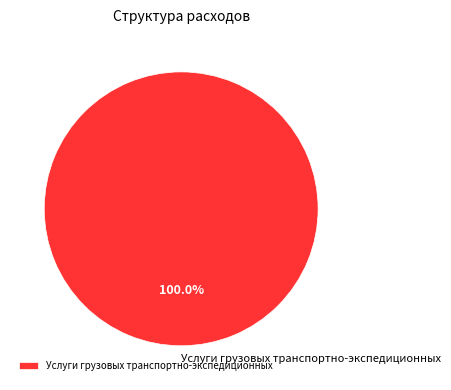

To the nearest percent, what percentage of the pie is Услуги грузовых транспортно-экспедиционных?

100%